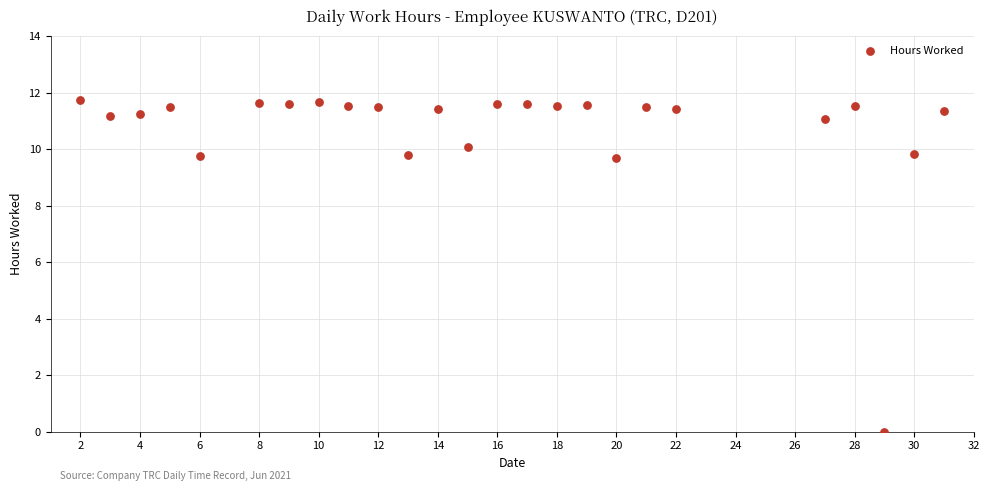

What is the range of X values (max minus min)?

29.0